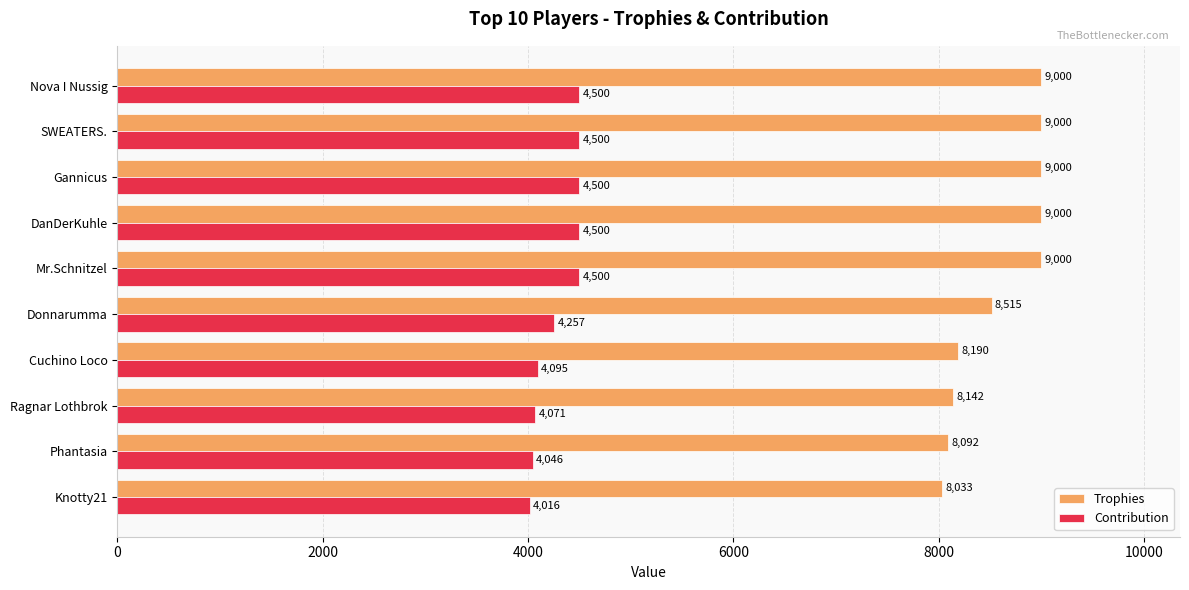

Rank the series by their average value, from highest to lowest.

Trophies, Contribution